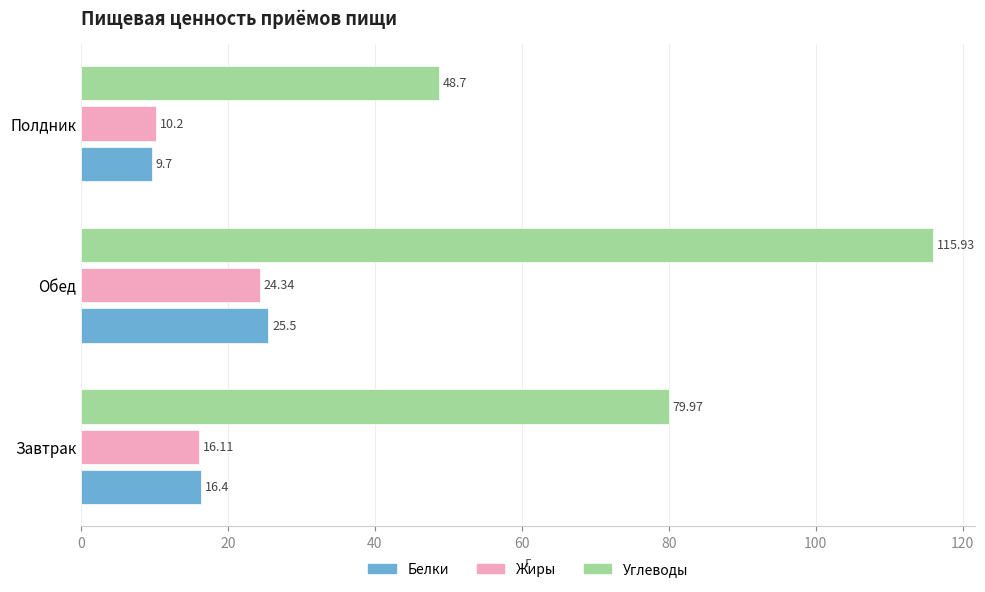

What is the difference between the second highest and minimum values in the Белки series?

6.7